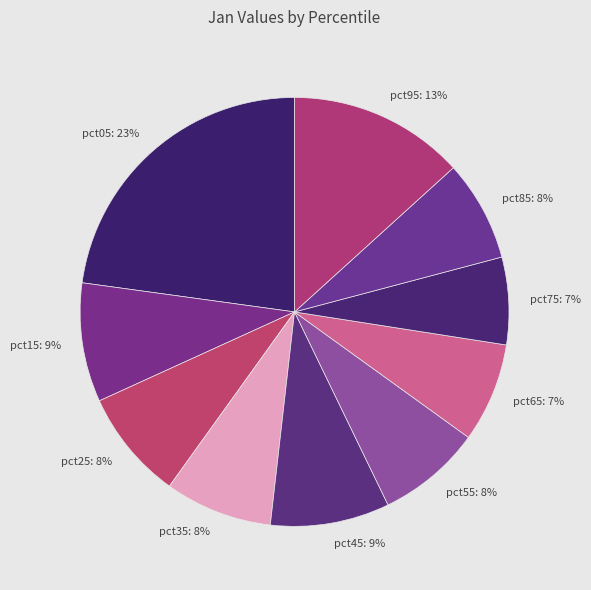

To the nearest percent, what portion does pct55 represent?

8%